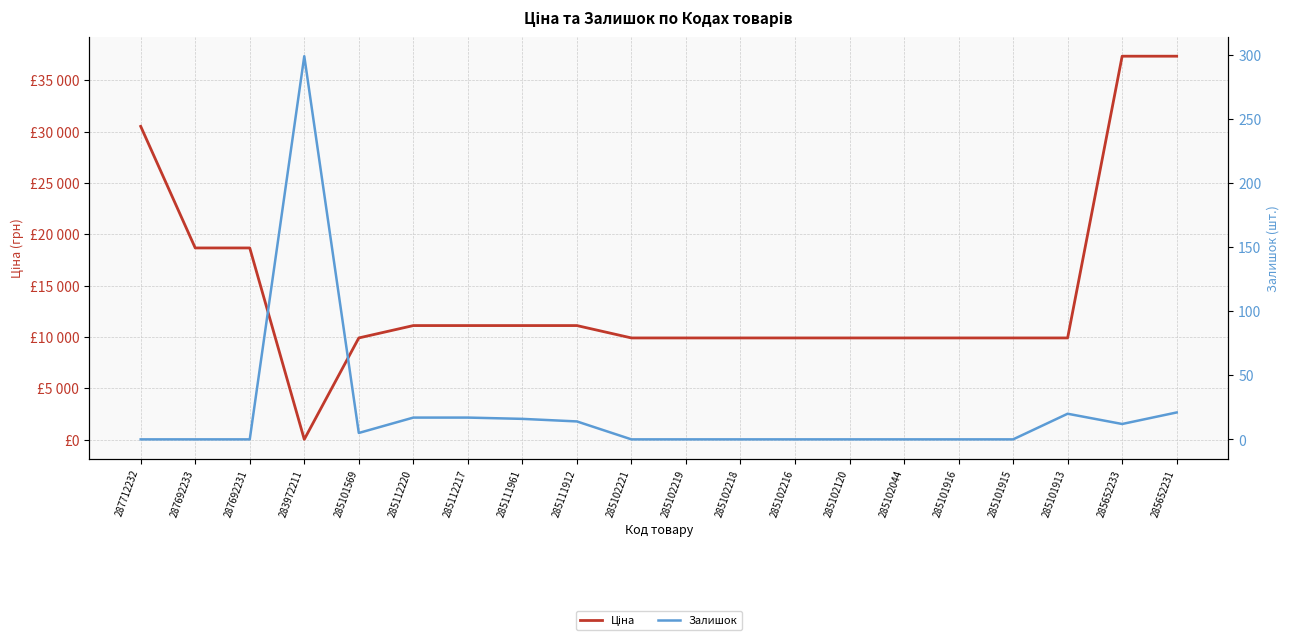

What is the difference between the highest and lowest values at 285102218?

9908.5